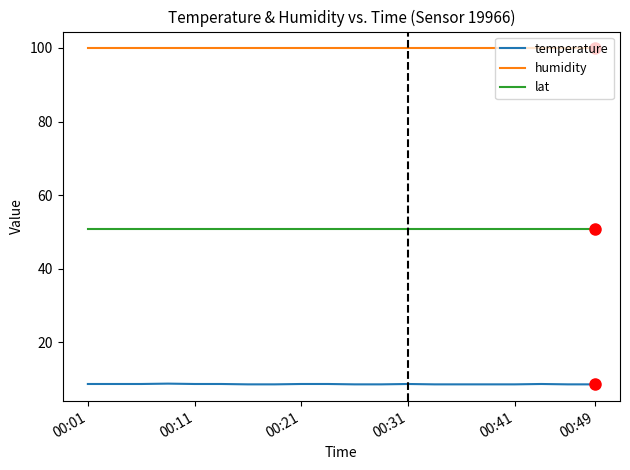

What is the minimum value shown in the chart?

8.5